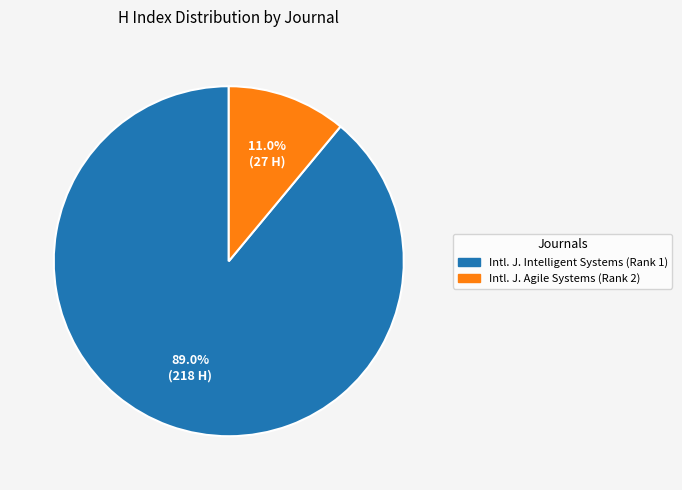

Which slice represents more than half of the pie?

Intl. J. Intelligent Systems (Rank 1)